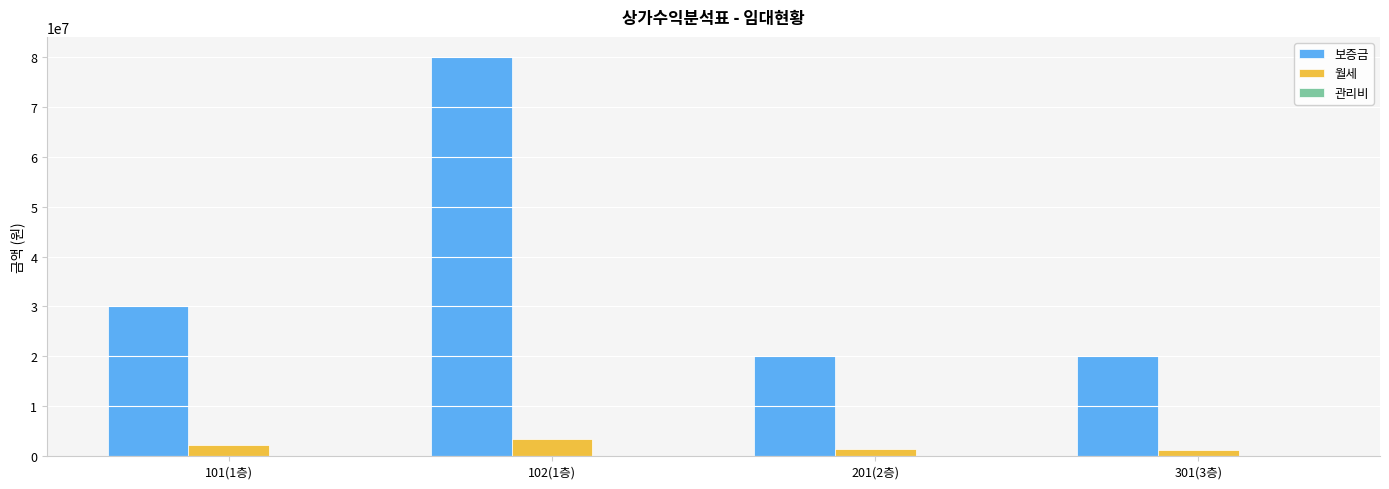

What is the sum of all 월세 values?

8500000